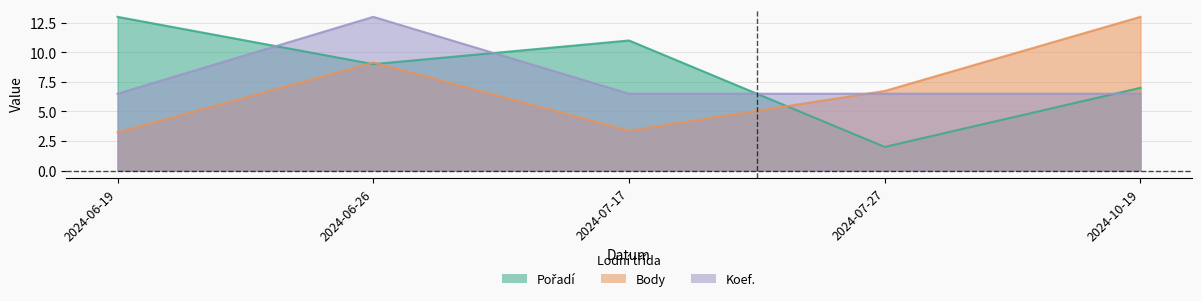

Where do Koef. and Body first cross each other?

2024-07-17 and 2024-07-27